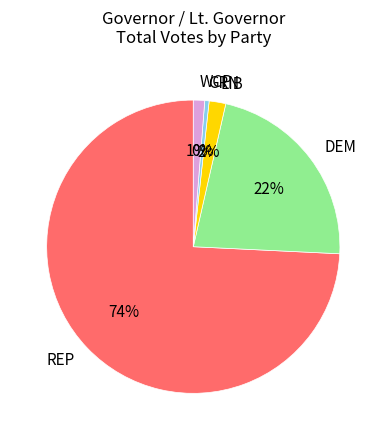

How many slices are in this pie chart?

5